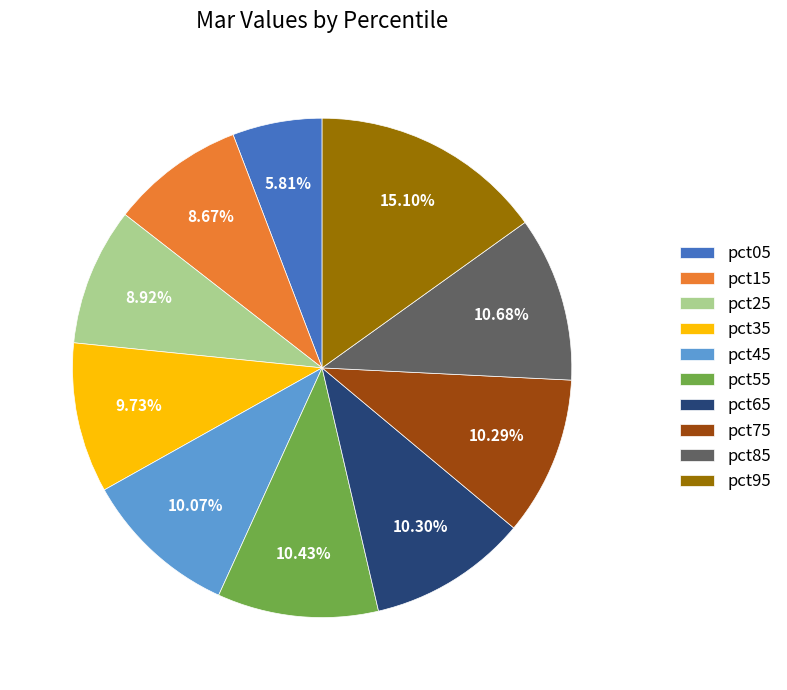

What portion of the pie excludes pct15?

91.3%